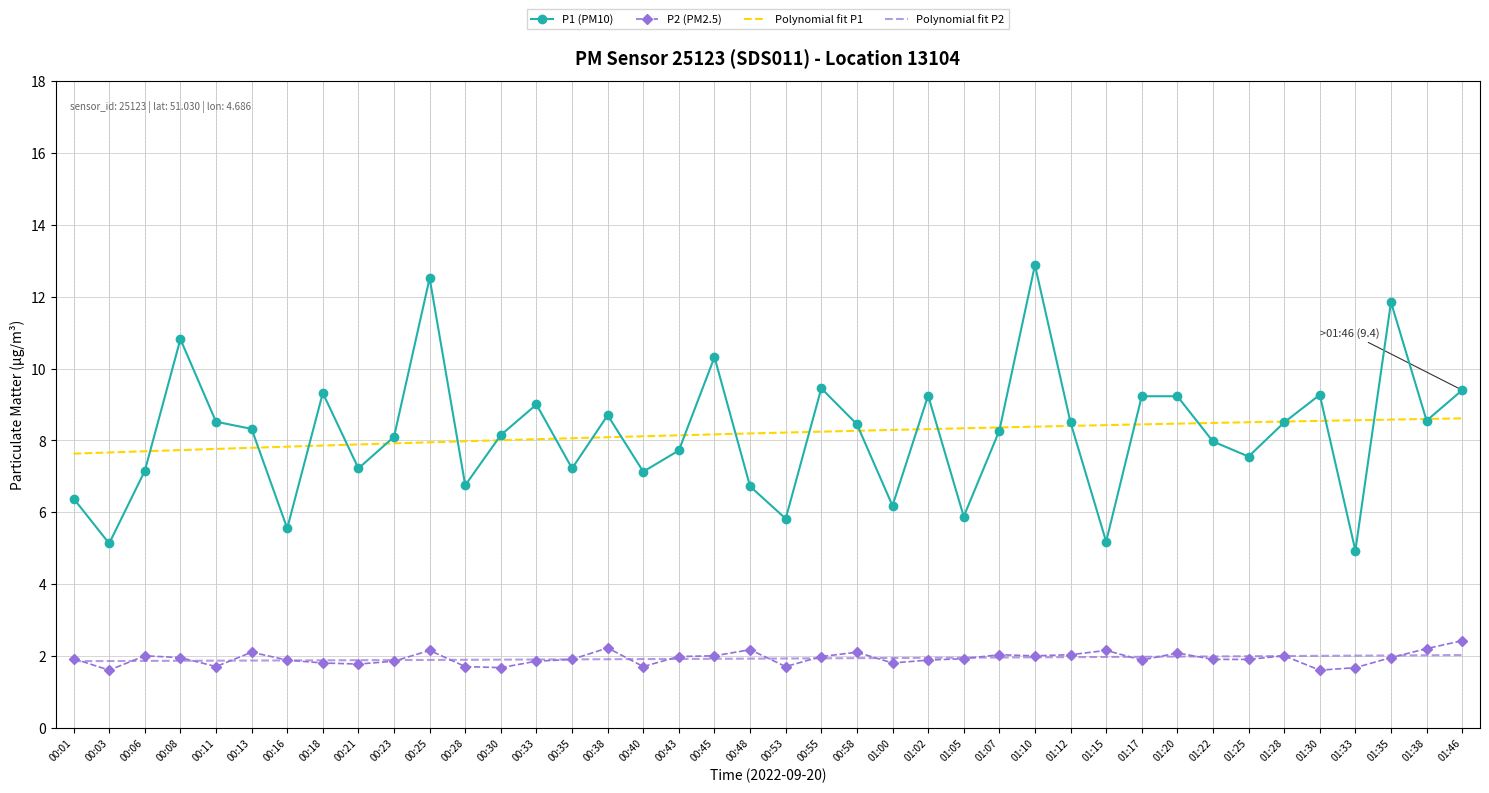

At how many categories does at least one series exceed 4?

40